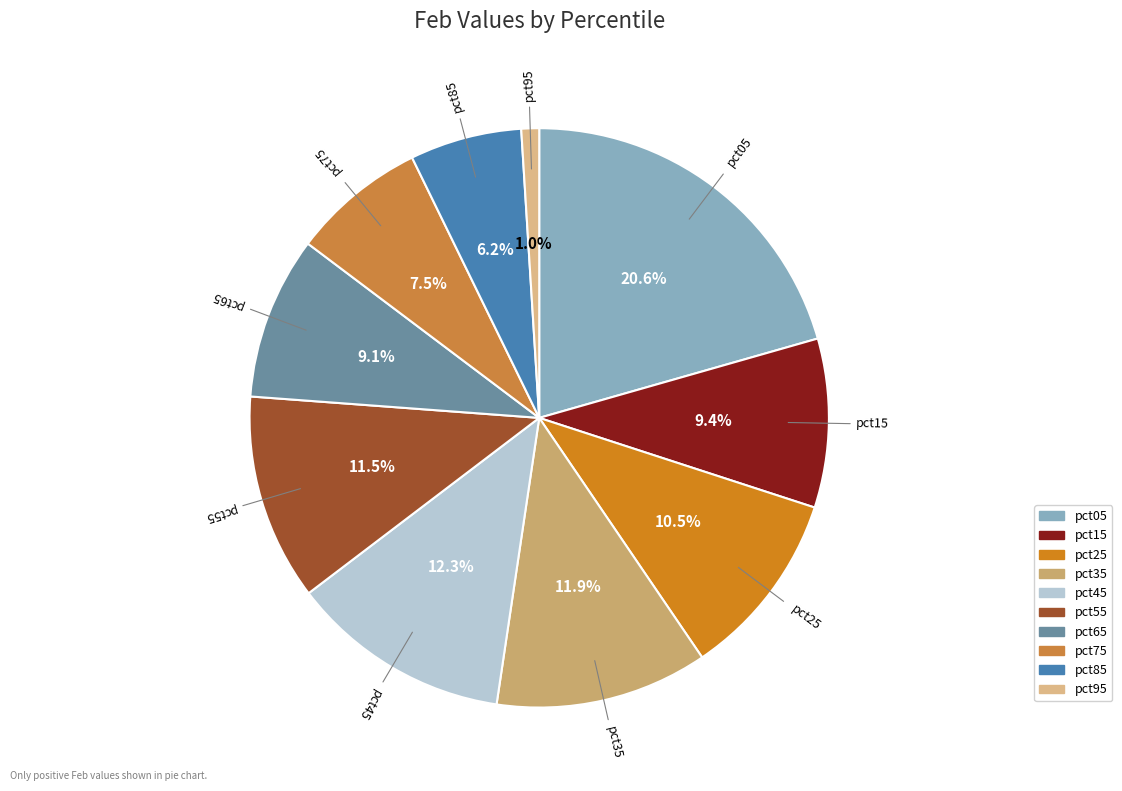

Is the sum of pct25 and pct15 greater than half?

No